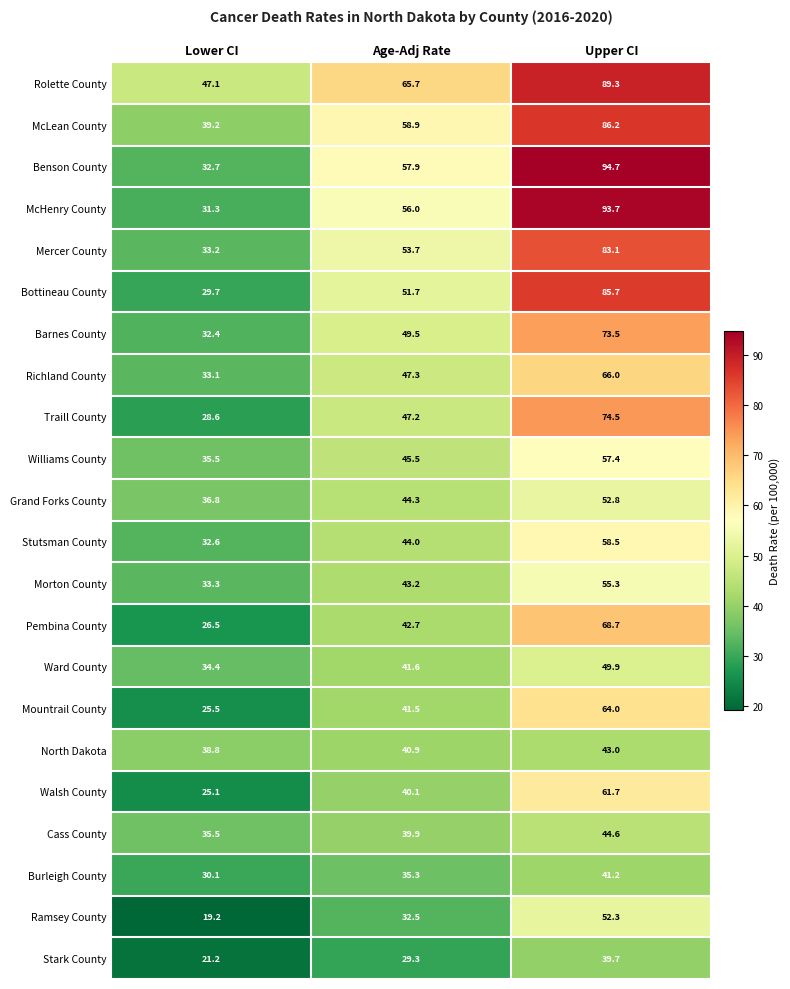

Rank the series at Upper CI from lowest to highest value.

Stark County, Burleigh County, North Dakota, Cass County, Ward County, Ramsey County, Grand Forks County, Morton County, Williams County, Stutsman County, Walsh County, Mountrail County, Richland County, Pembina County, Barnes County, Traill County, Mercer County, Bottineau County, McLean County, Rolette County, McHenry County, Benson County